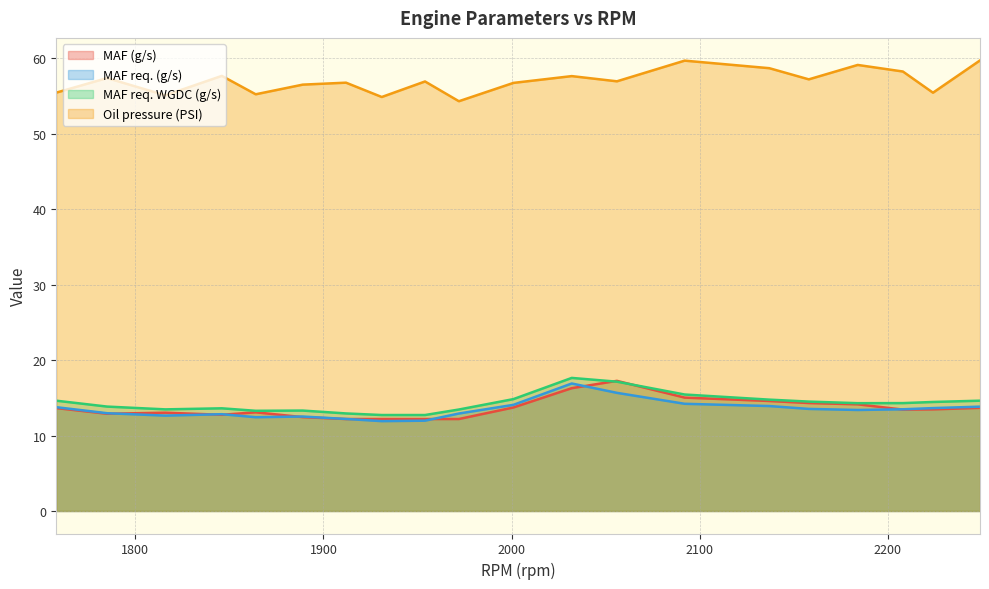

At which category does MAF req. (g/s) reach its first local valley?

1816